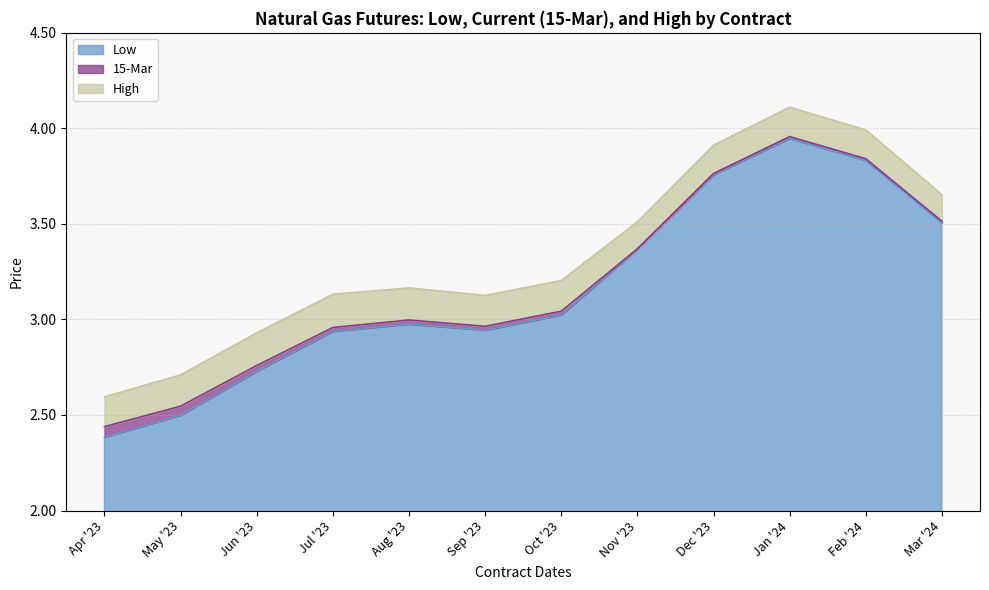

True or false: High and Low intersect in this chart.

False